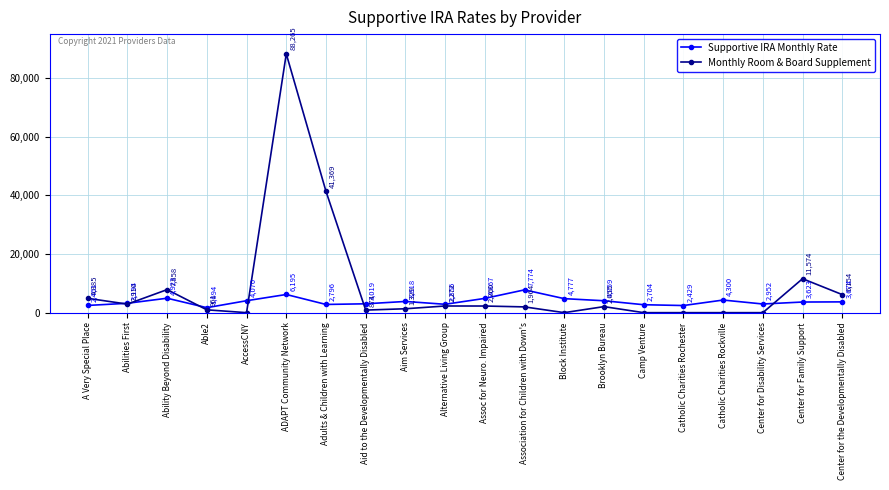

Rank the series by their maximum value, from lowest to highest.

Supportive IRA Monthly Rate, Monthly Room & Board Supplement